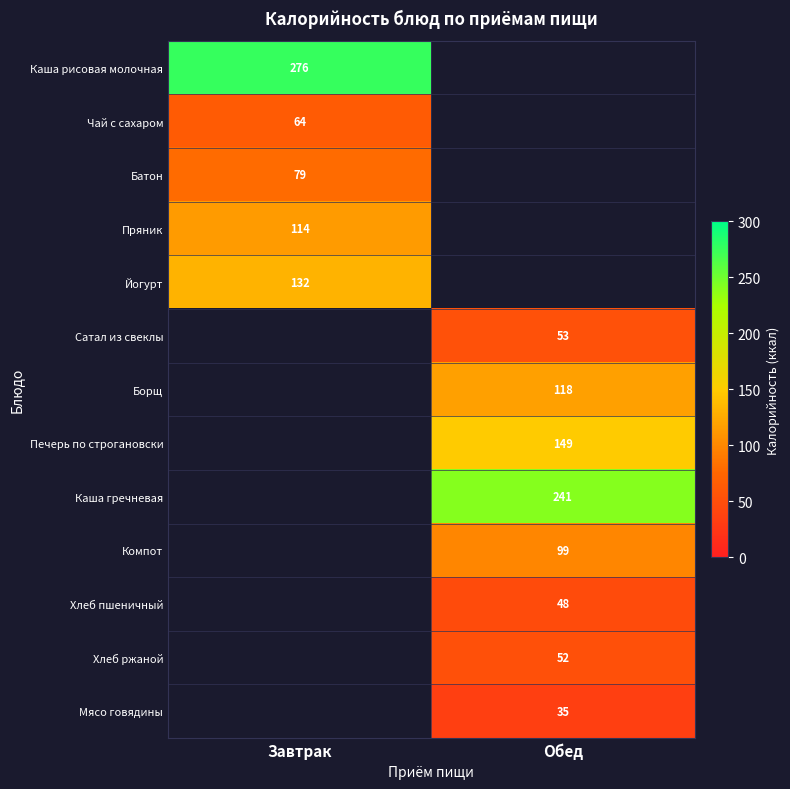

The Хлеб ржаной series shows 12.8 at Обед. True or false?

False